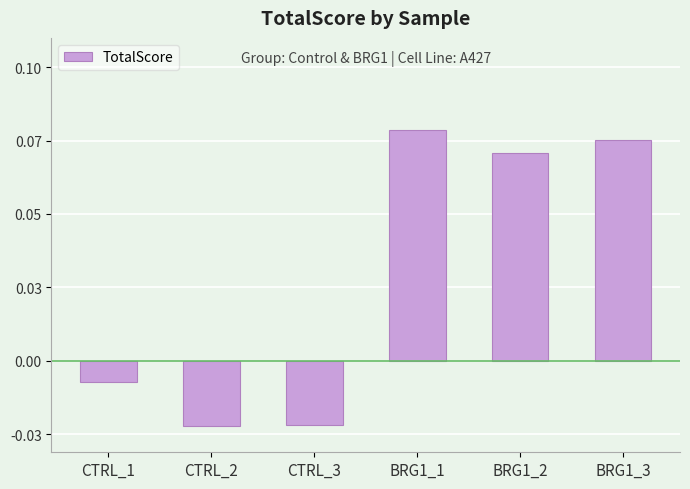

Does the chart contain any negative values?

Yes